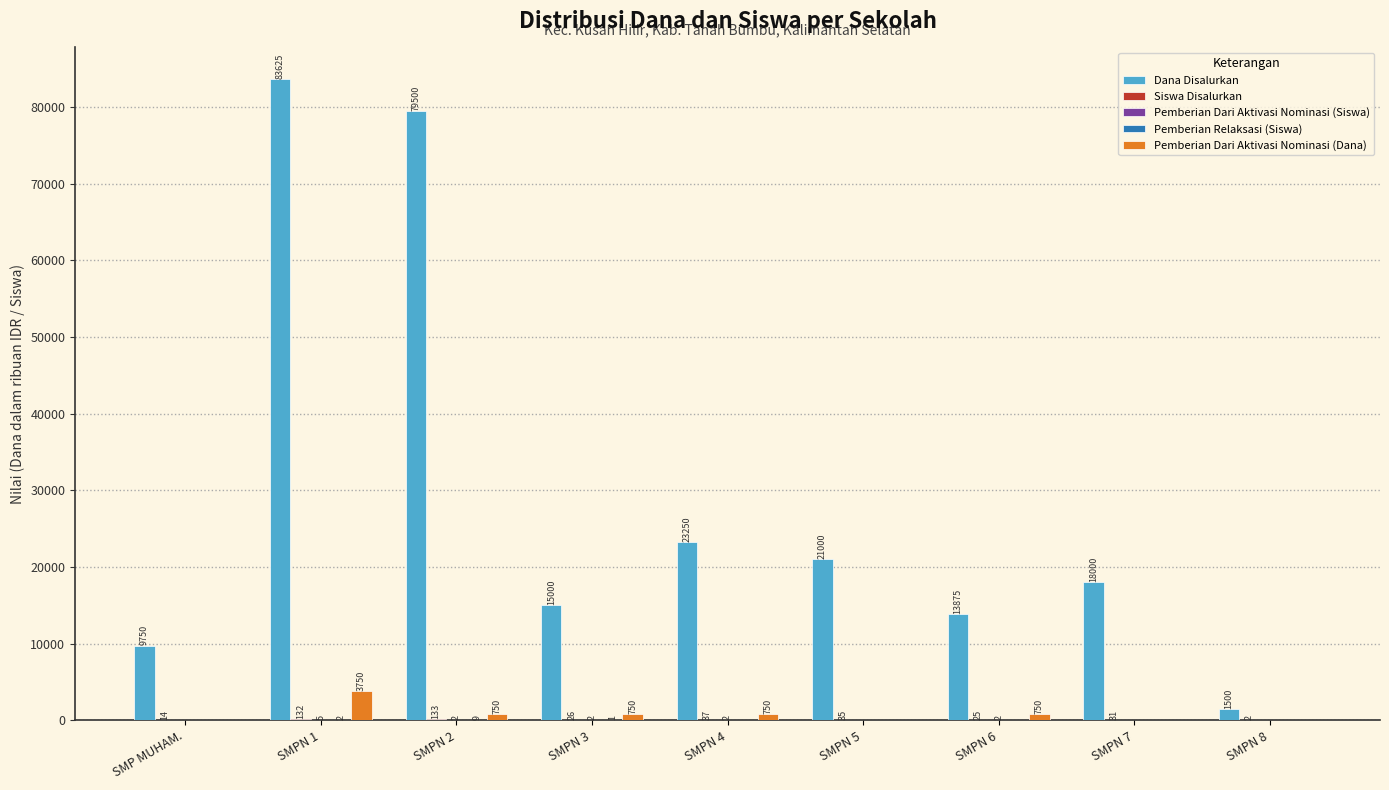

Between SMPN 1 and SMPN 5, which series saw the biggest shift?

Dana Disalurkan